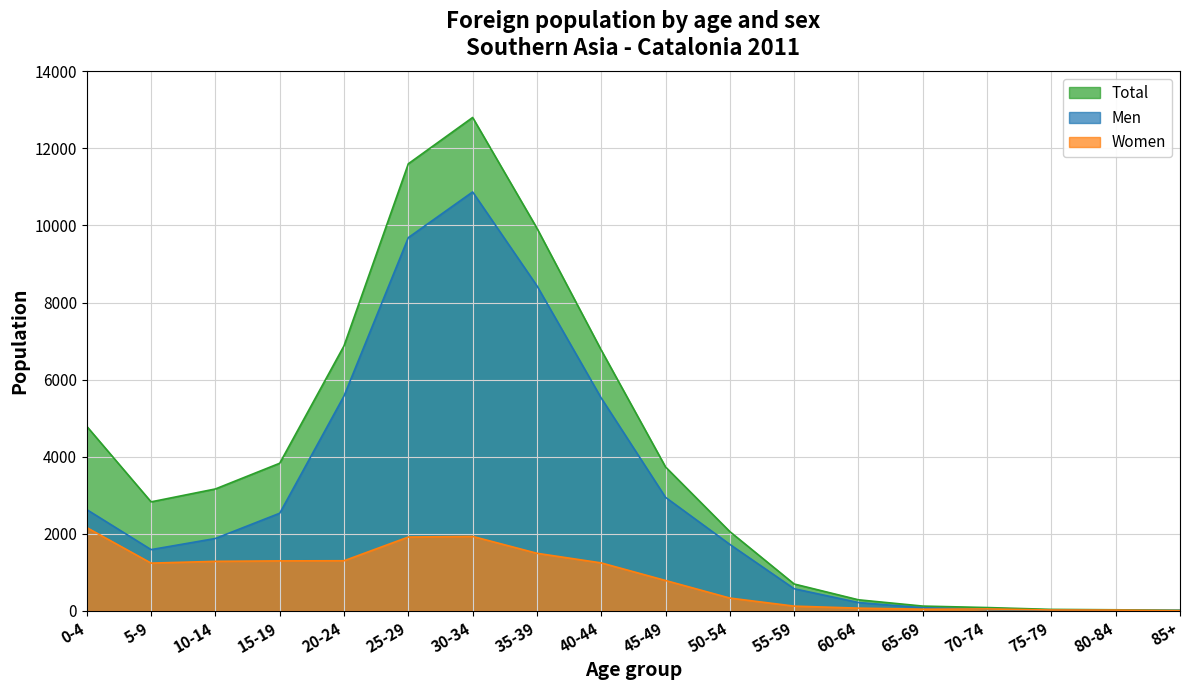

Is the value of Women at 65-69 greater than the value of Men at 40-44?

No